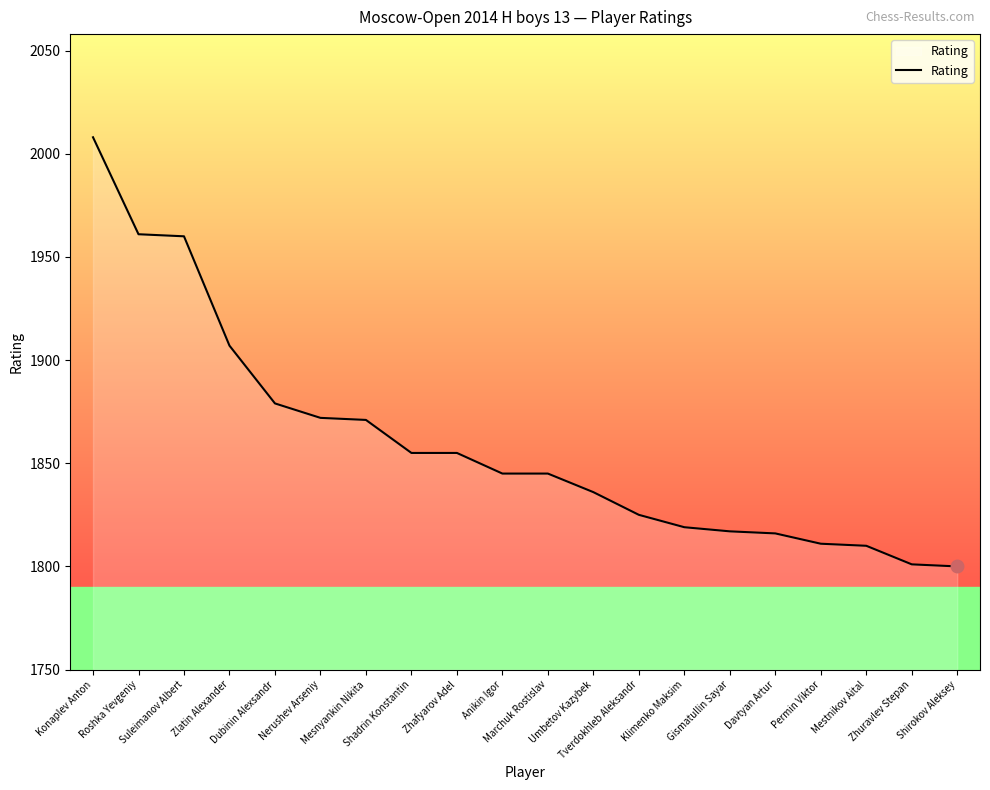

What is the minimum value shown in the chart?

1800